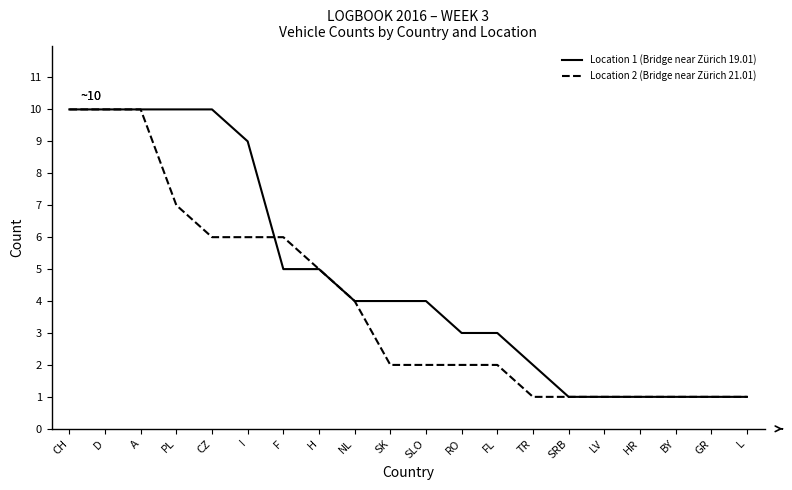

Between CZ and FL, which series saw the biggest shift?

Location 1 (Bridge near Zürich 19.01)